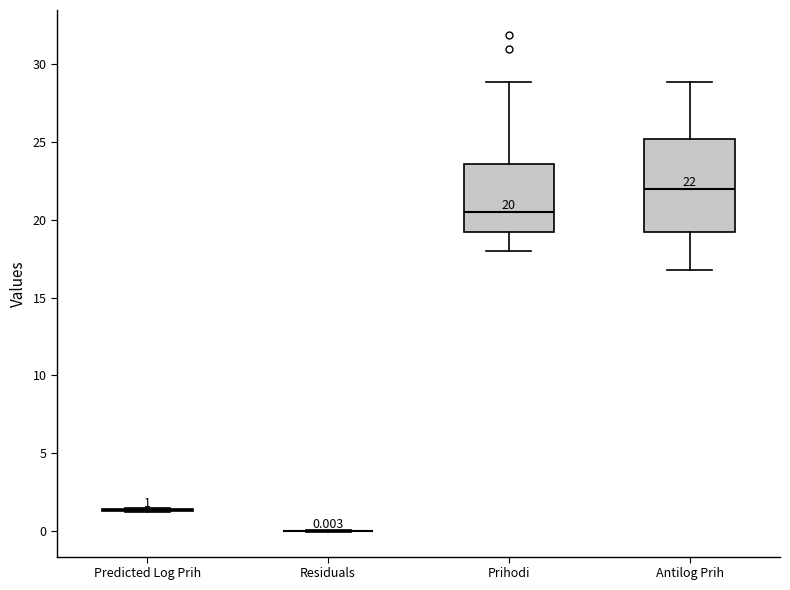

Which box is the tallest, from its lower edge to its upper edge?

Antilog Prih